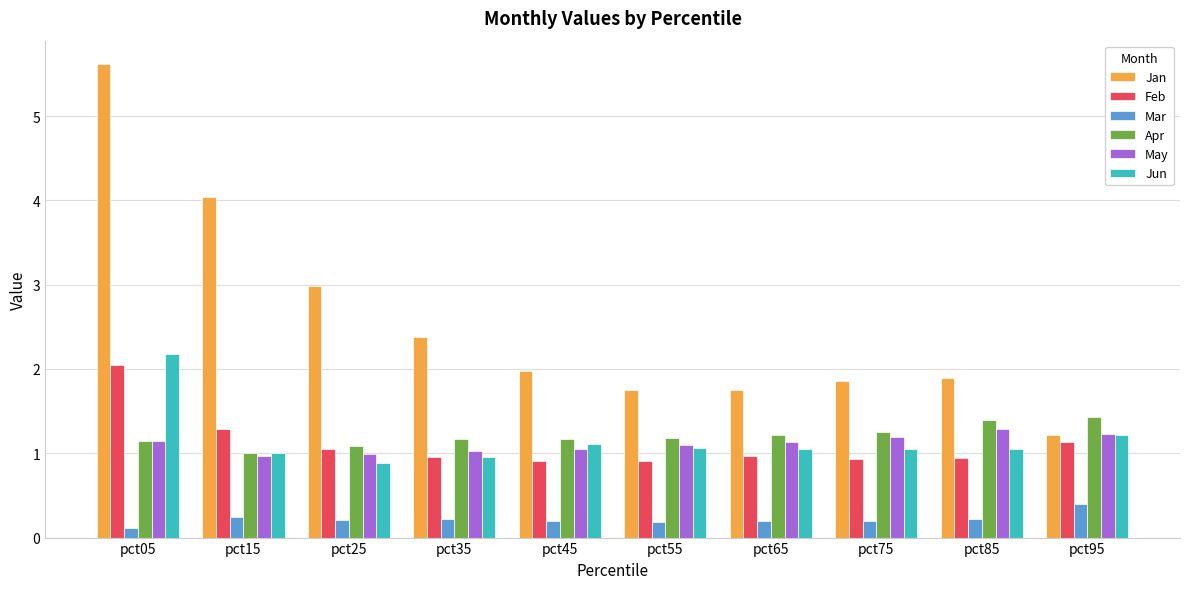

Is it true that Jun equals 3.5 at pct05?

False